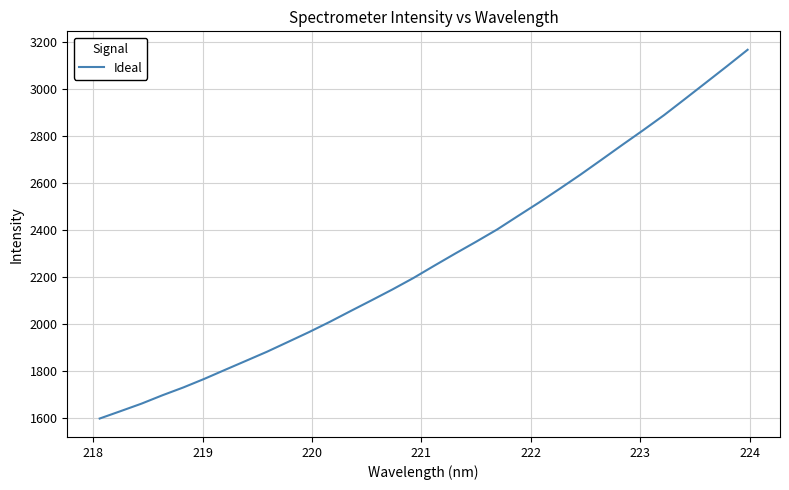

What is the smallest value displayed?

1599.4